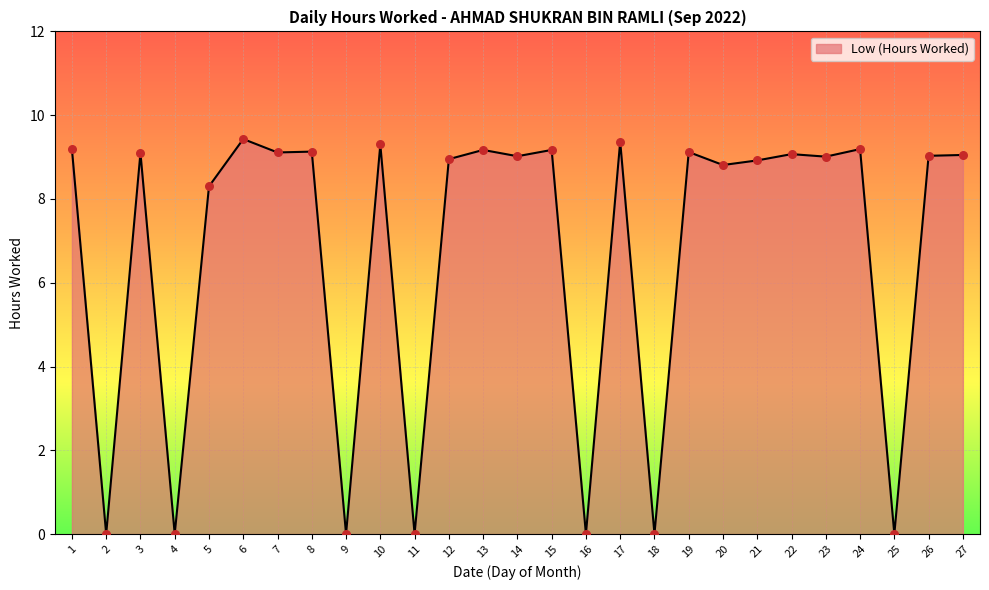

Which has a higher value, 18 or 19?

19